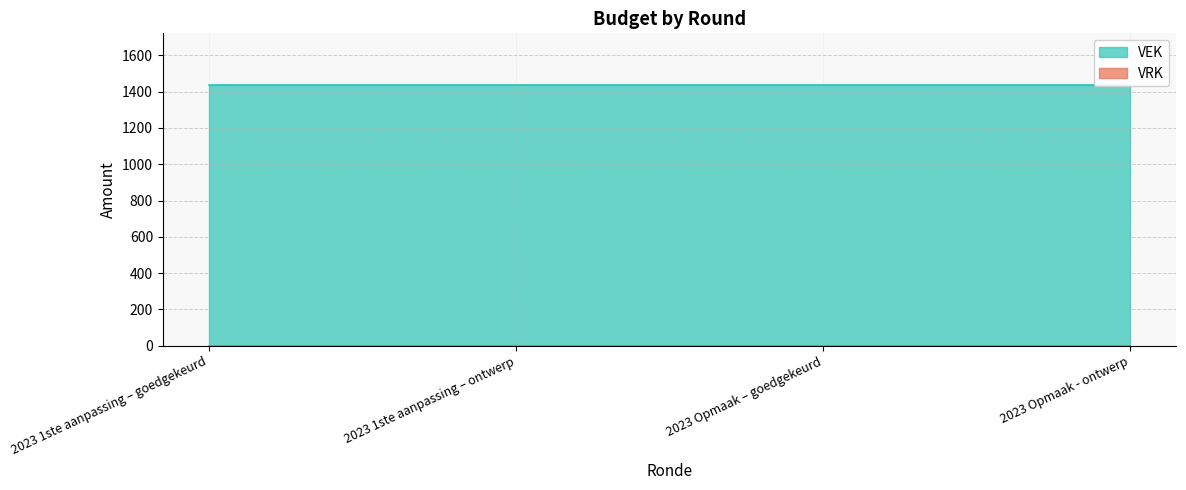

How many data points does each series have?

4